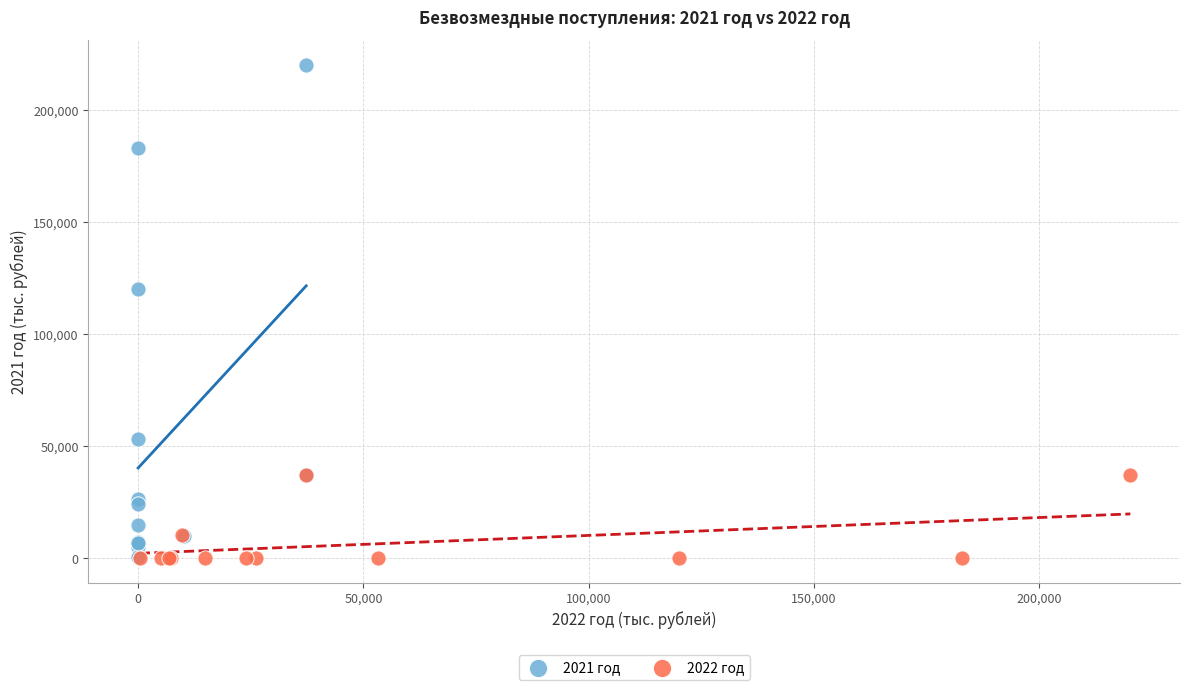

Which series has the largest Y range (max minus min)?

2021 год